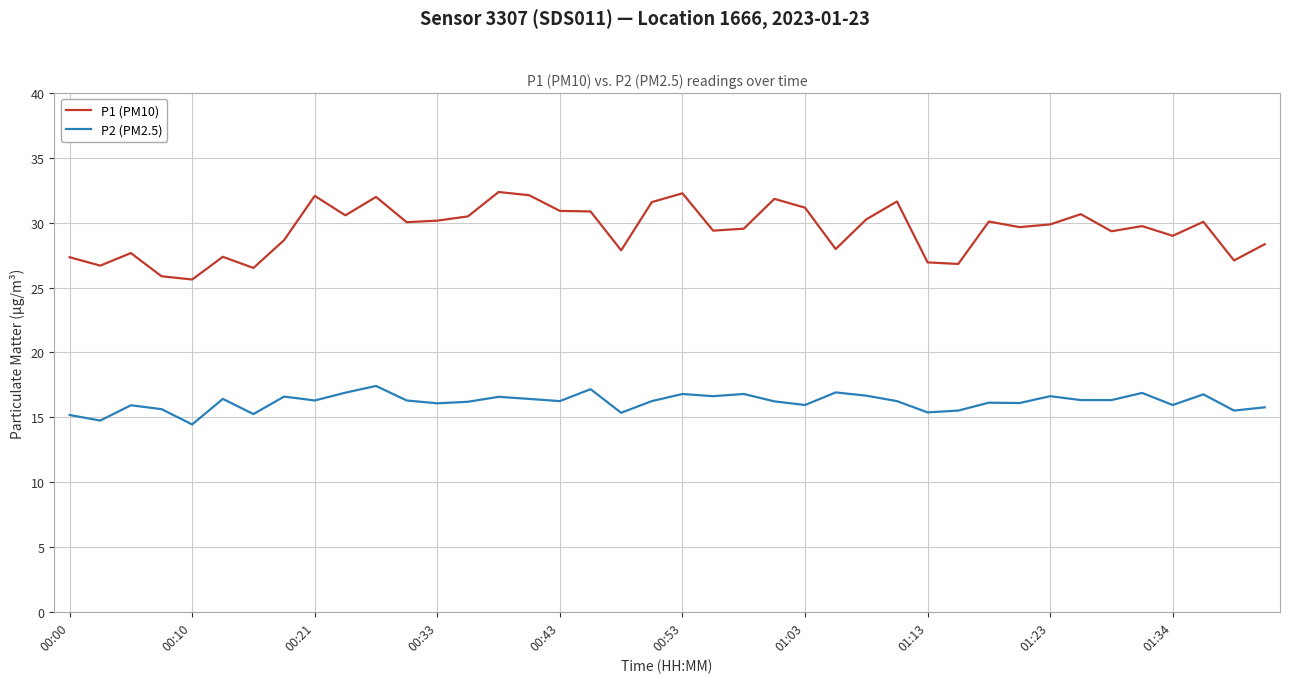

What is the difference between the maximum and minimum values in the P2 (PM2.5) series?

3.0